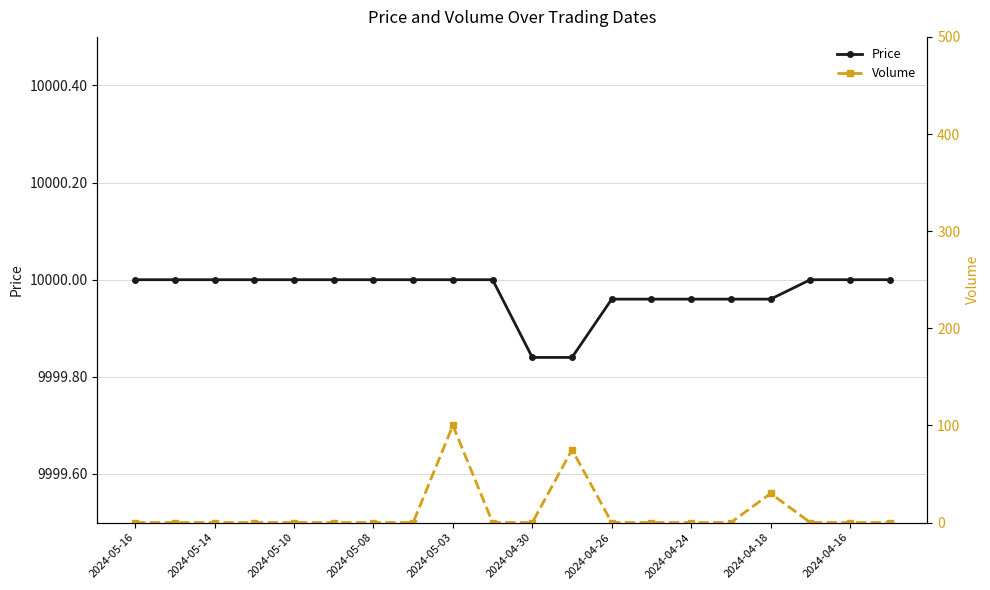

Does the chart display data point markers on the line(s)?

Yes